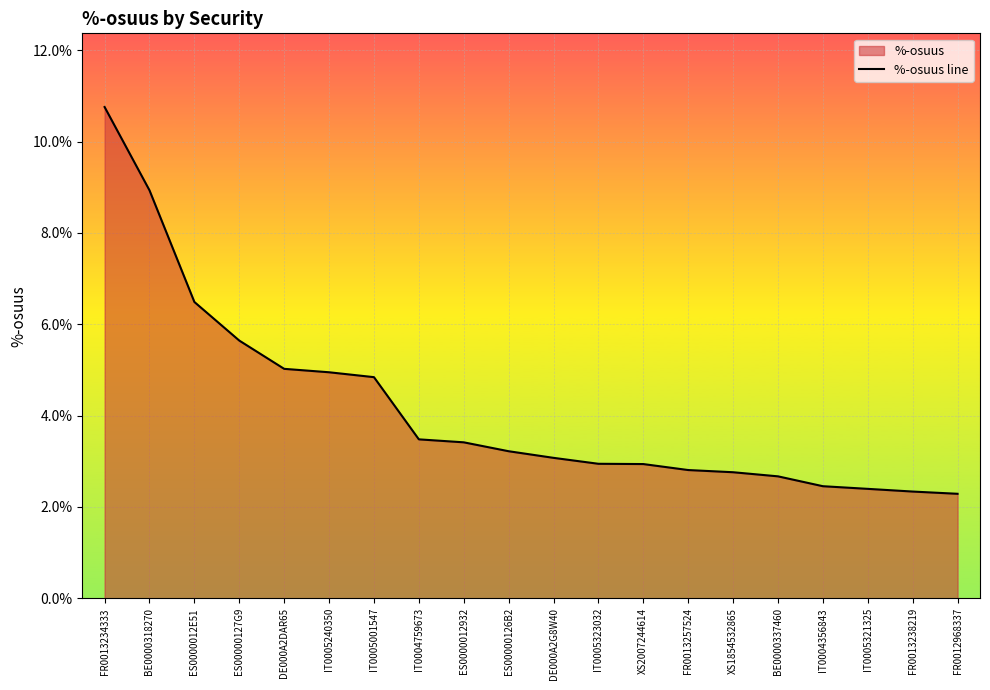

Rank the categories by value from lowest to highest.

FR0012968337, FR0013238219, IT0005321325, IT0004356843, BE0000337460, XS1854532865, FR0013257524, XS2007244614, IT0005323032, DE000A2G8W40, ES00000126B2, ES0000012932, IT0004759673, IT0005001547, IT0005240350, DE000A2DAR65, ES00000127G9, ES0000012E51, BE0000318270, FR0013234333